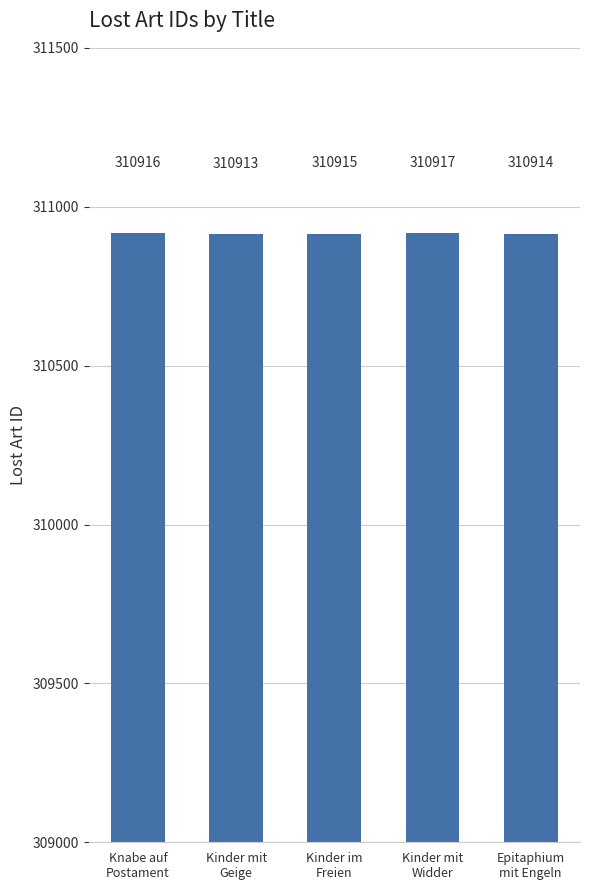

What is the greatest value displayed?

310917